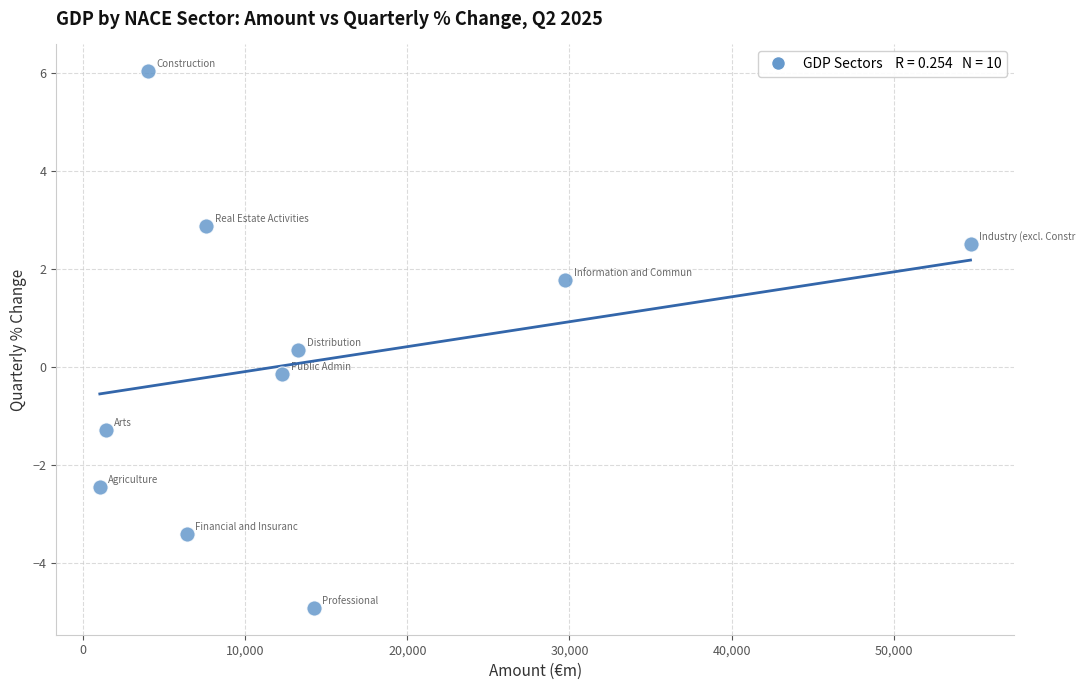

What is the range of X values (max minus min)?

53718.9